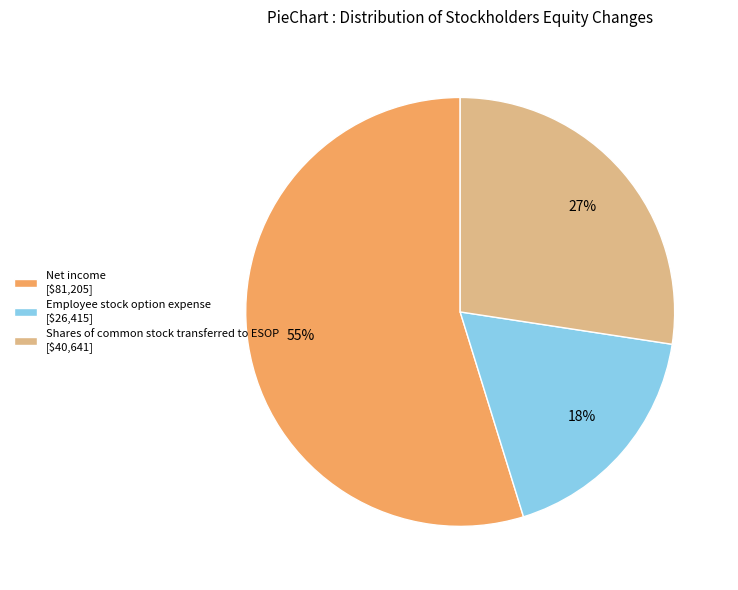

Does Shares of common stock transferred to ESOP represent more than half of the total?

No